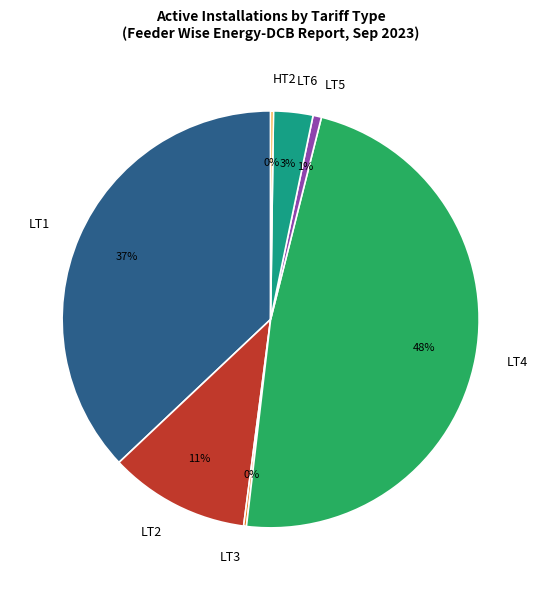

To the nearest percent, what percentage of the pie is LT5?

1%